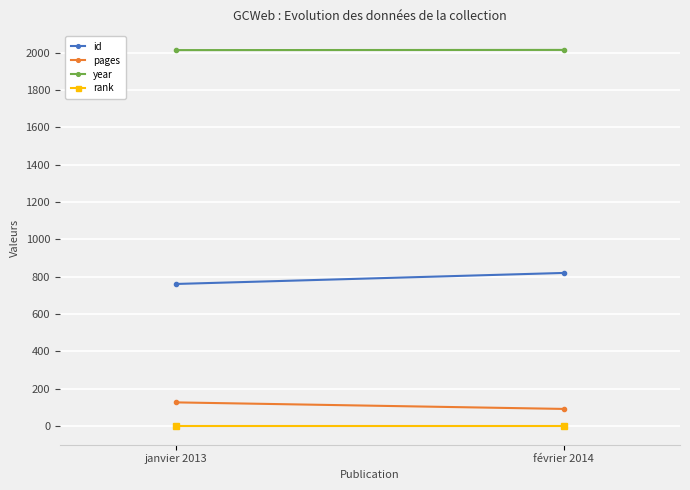

The value of pages at février 2014 is 92. True or false?

True